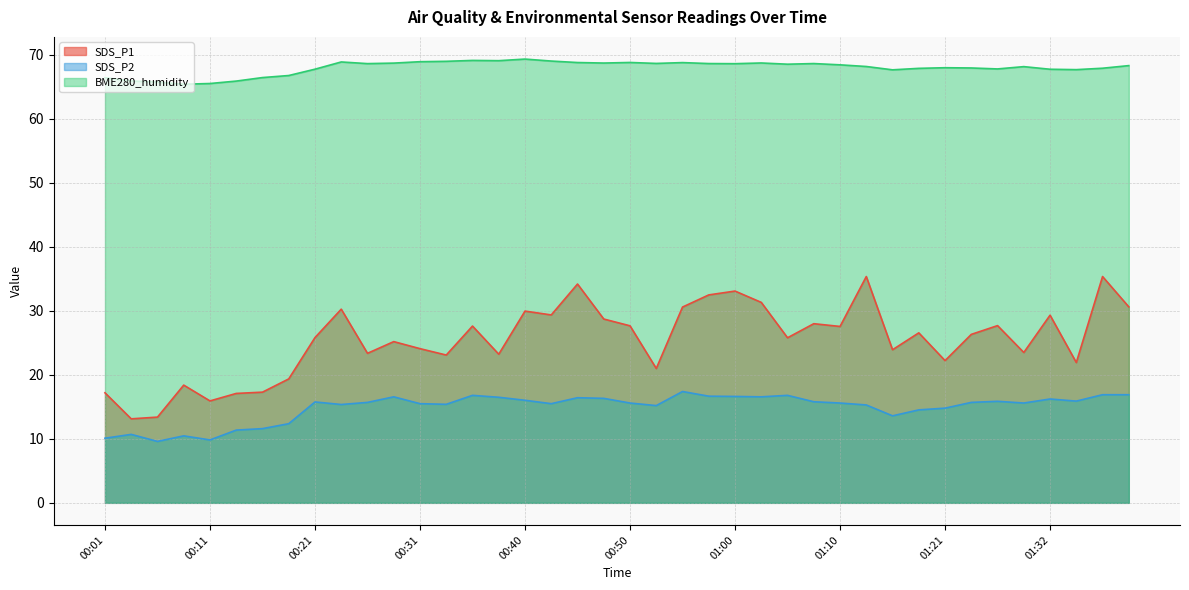

List the series in order of their overall mean, lowest first.

SDS_P2, SDS_P1, BME280_humidity